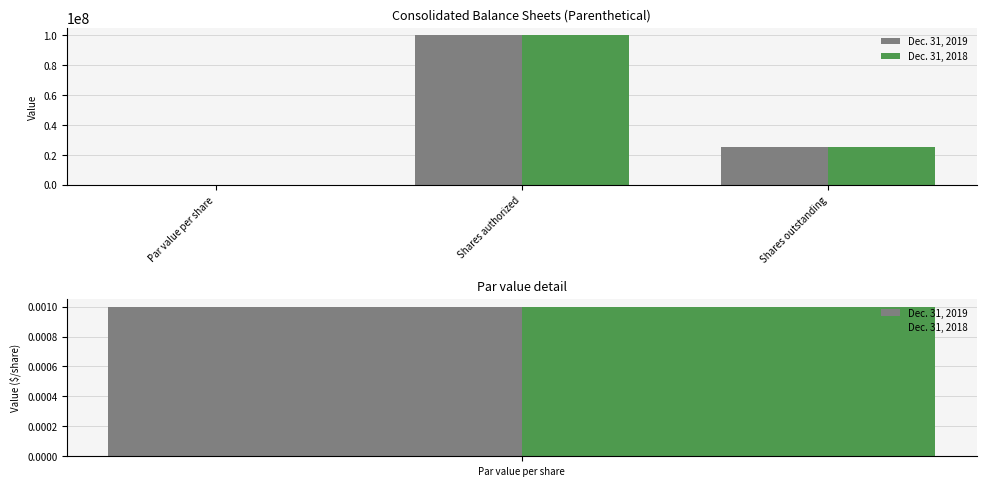

At which category is the sum across all series the highest?

Shares authorized